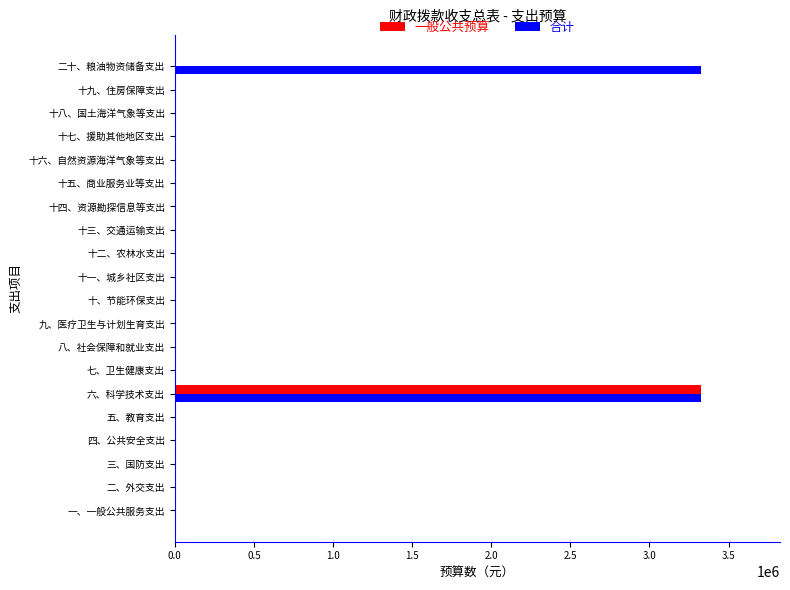

The 一般公共预算 series shows 0 at 十、节能环保支出. True or false?

True